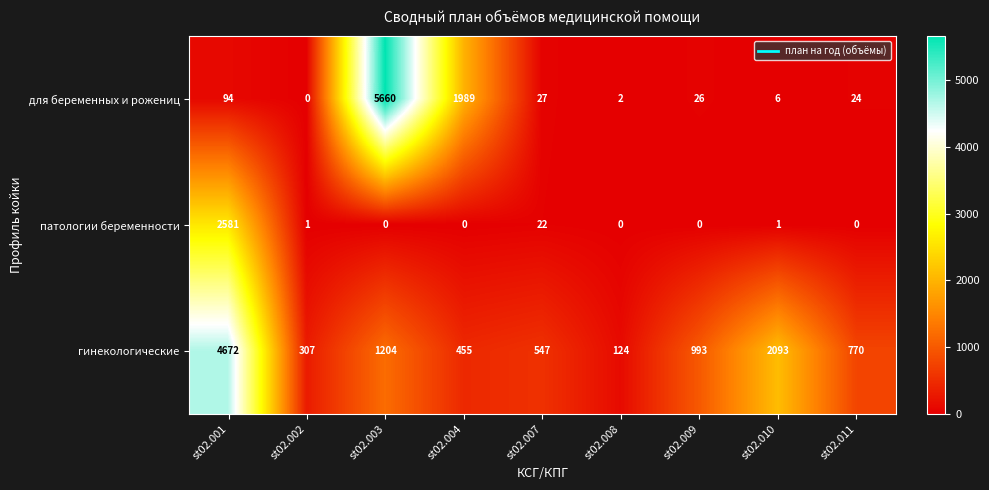

At st02.003, list the series in order from smallest to largest.

патологии беременности, гинекологические, для беременных и рожениц